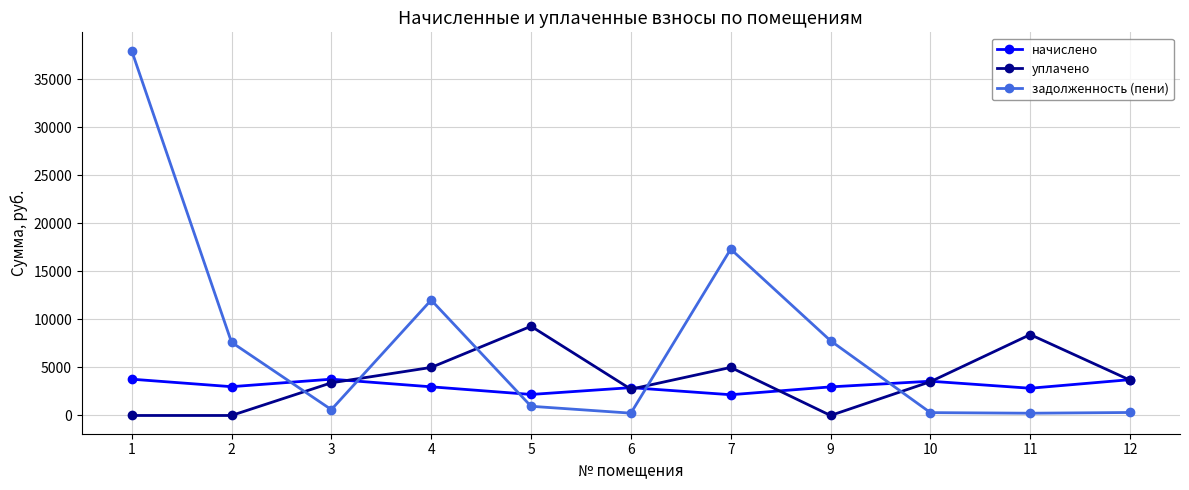

What is the approximate value of уплачено at 7?

5000.0